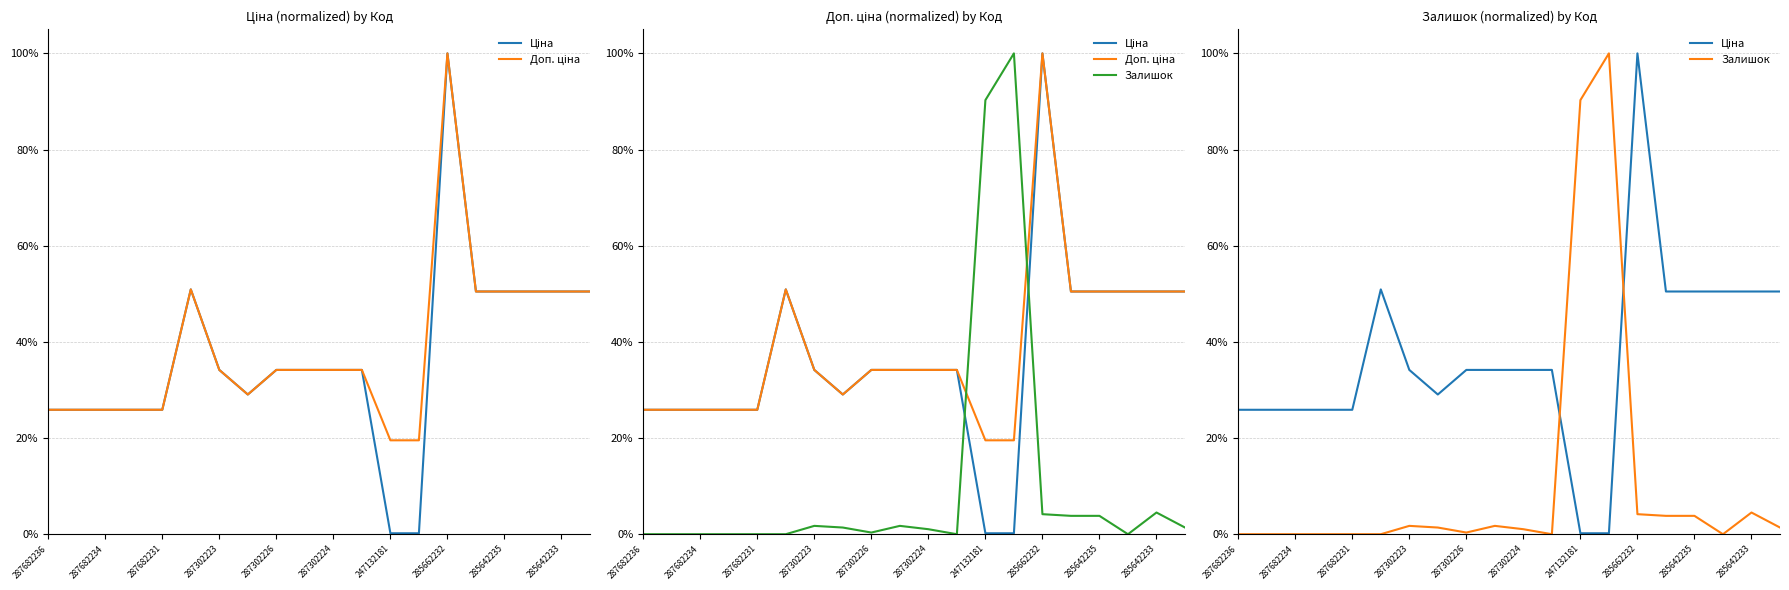

The Ціна series shows 0.5 at 19. True or false?

True